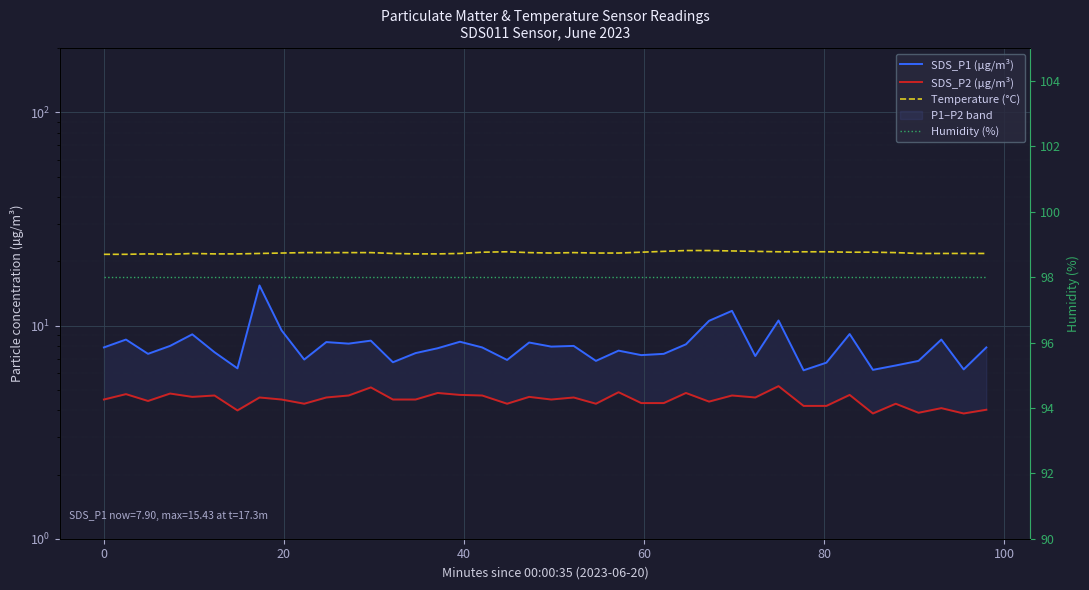

In SDS_P1 (µg/m³), how many points are lower than both neighbors (excluding endpoints)?

13